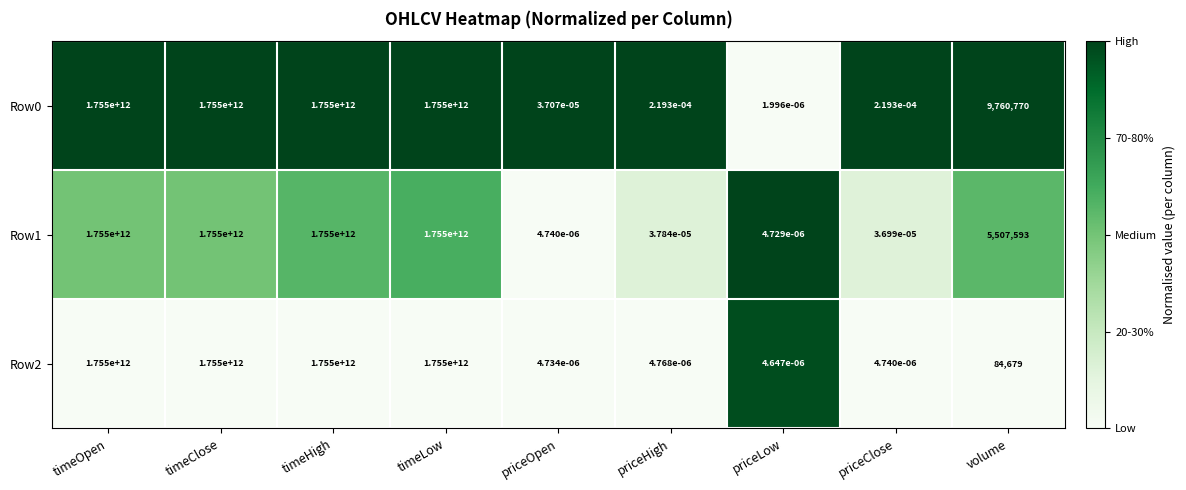

Where is Row1 nearest to the value 877500000000?

volume